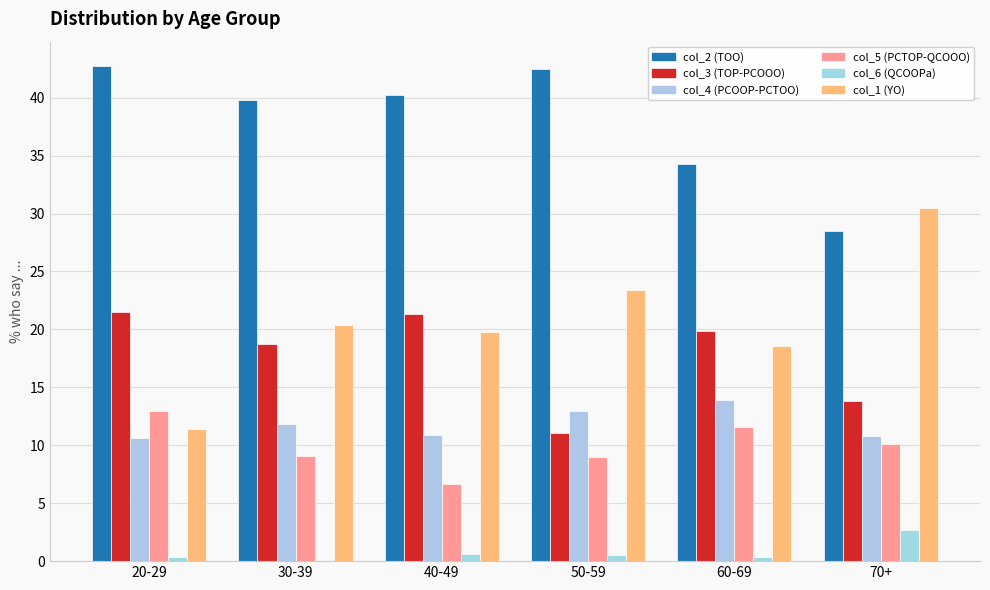

What is the value of the col_5 (PCTOP-QCOOO) bar at the 3rd from the left?

6.7